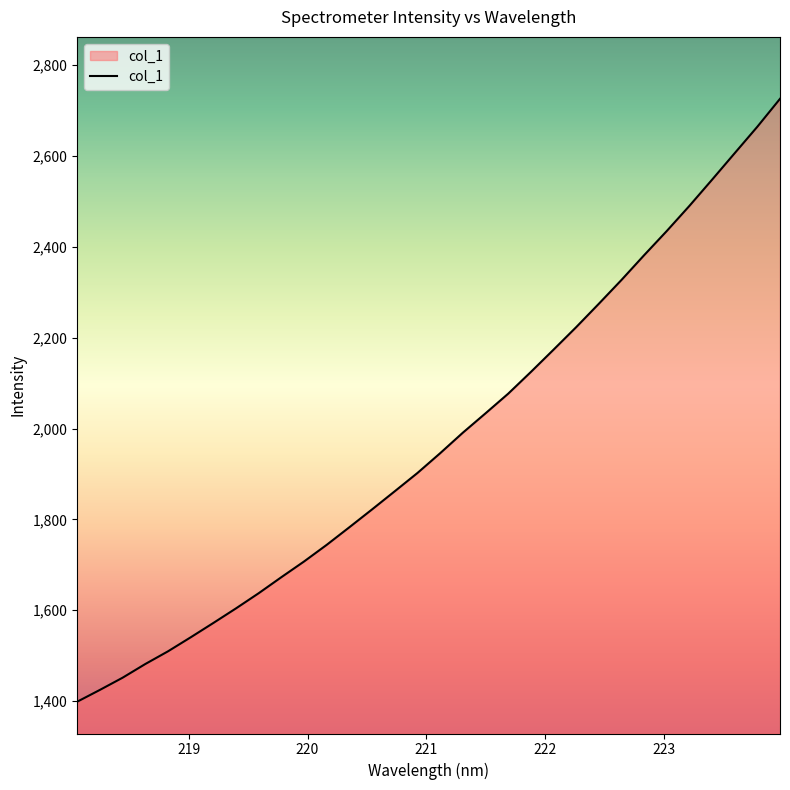

What is the greatest value displayed?

2725.7